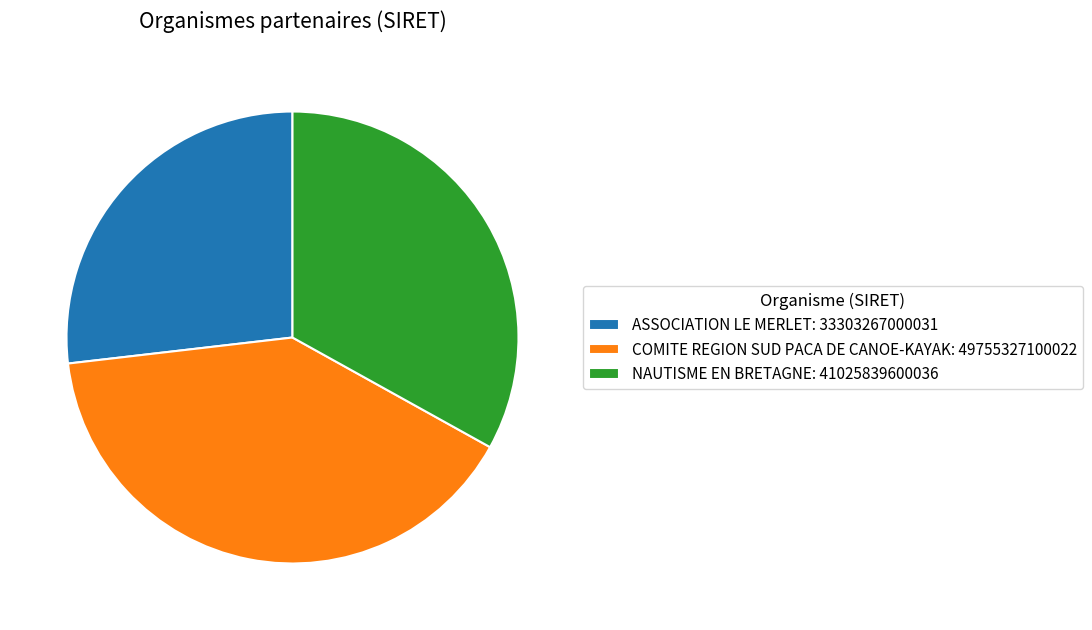

Which has a higher value, ASSOCIATION LE MERLET or COMITE REGION SUD PACA DE CANOE-KAYAK?

COMITE REGION SUD PACA DE CANOE-KAYAK